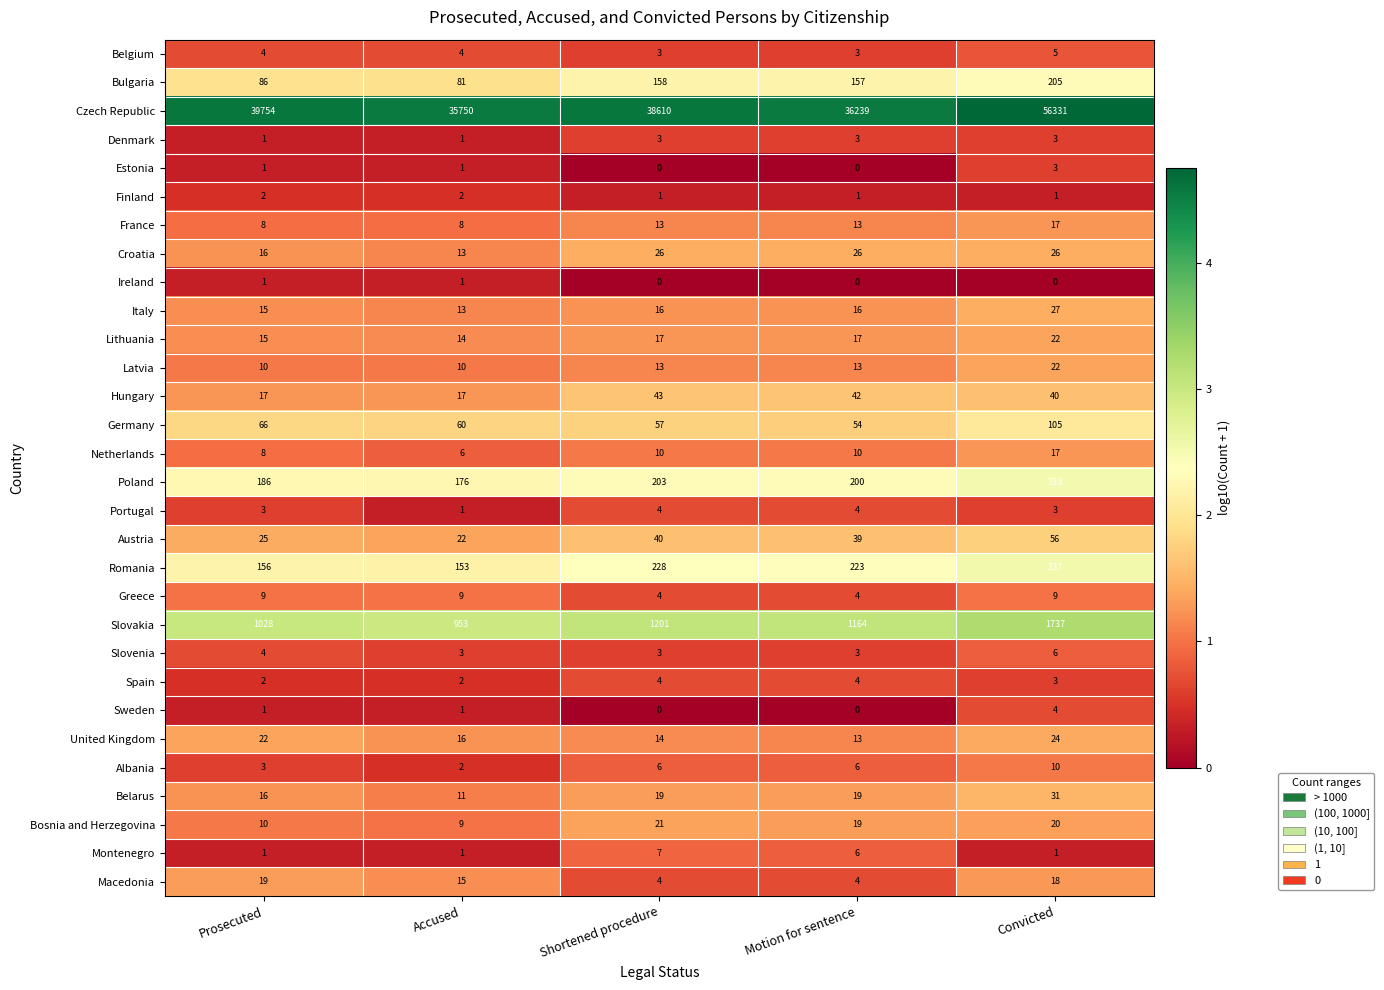

What is the difference between the highest and lowest values at Convicted?

56331